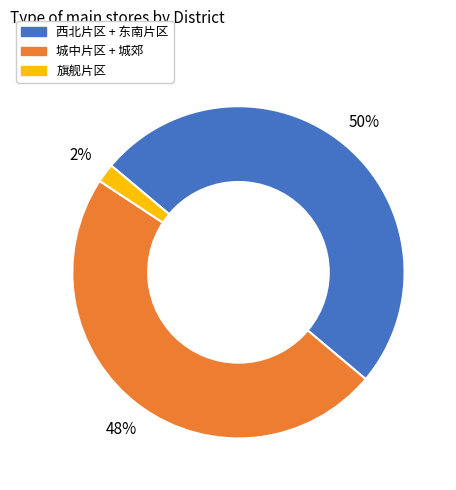

To the nearest percent, what is the difference between the largest and smallest slice percentages?

48%